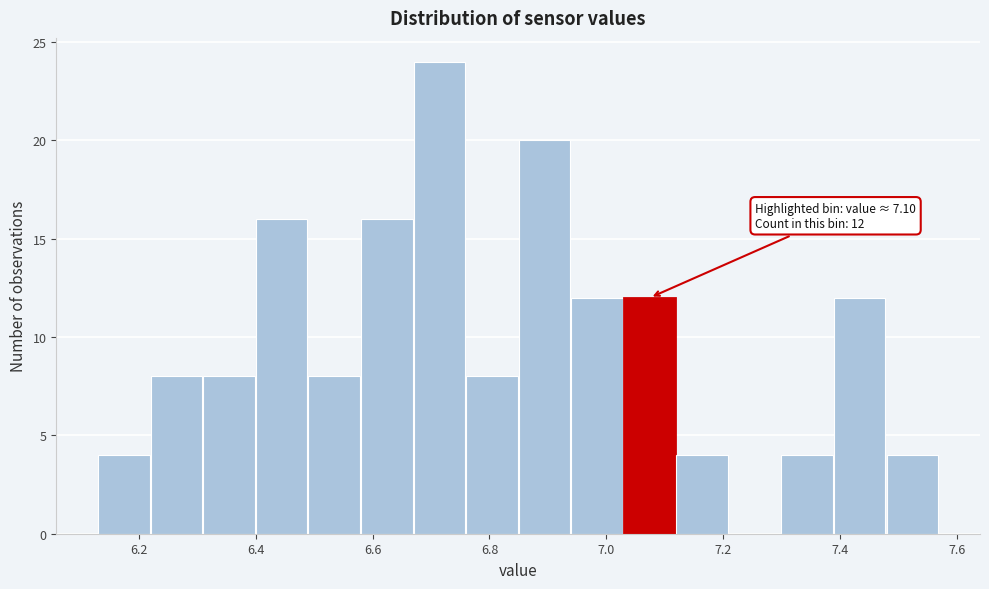

Which range on the x-axis has the tallest bar?

6.67 to 6.76